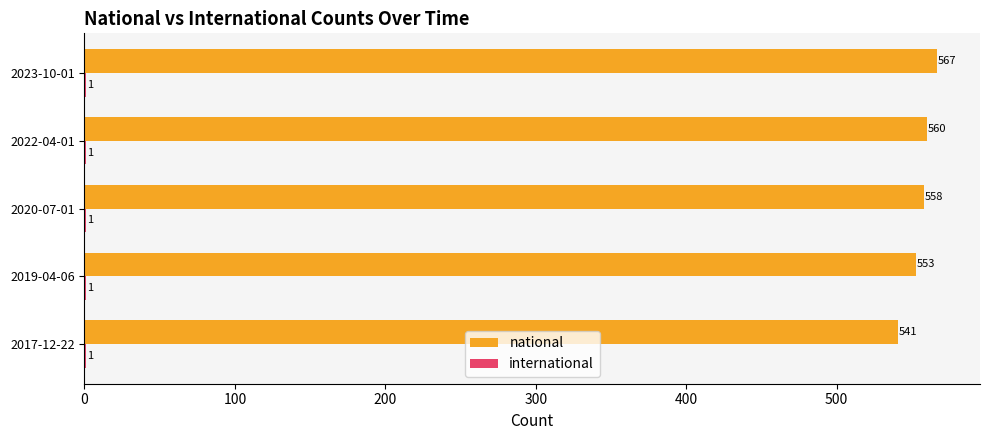

What is the sum of the national values at 2019-04-06 and 2023-10-01?

1120